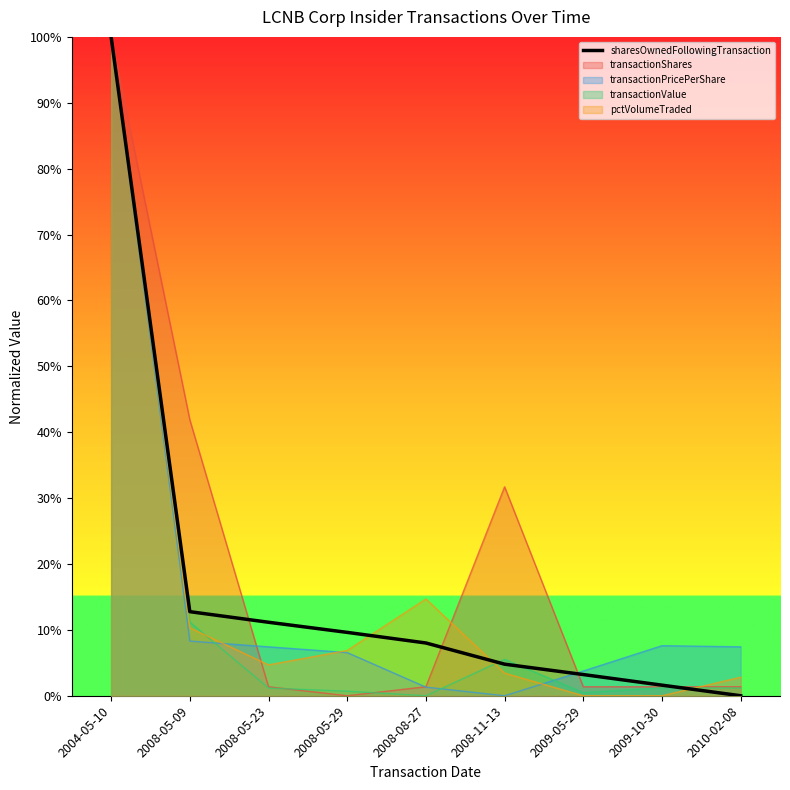

True or false: there are more than 1 points higher than both neighbors.

False